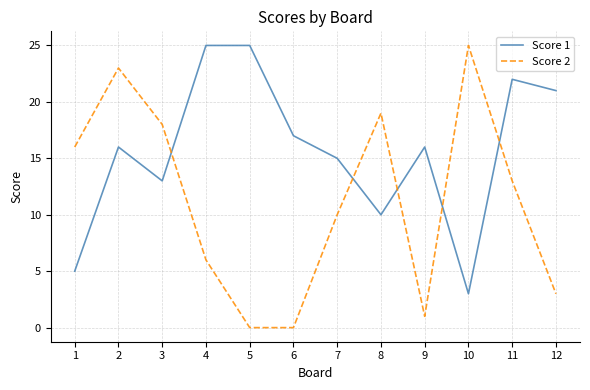

How many interior local valleys does the Score 1 series have?

3